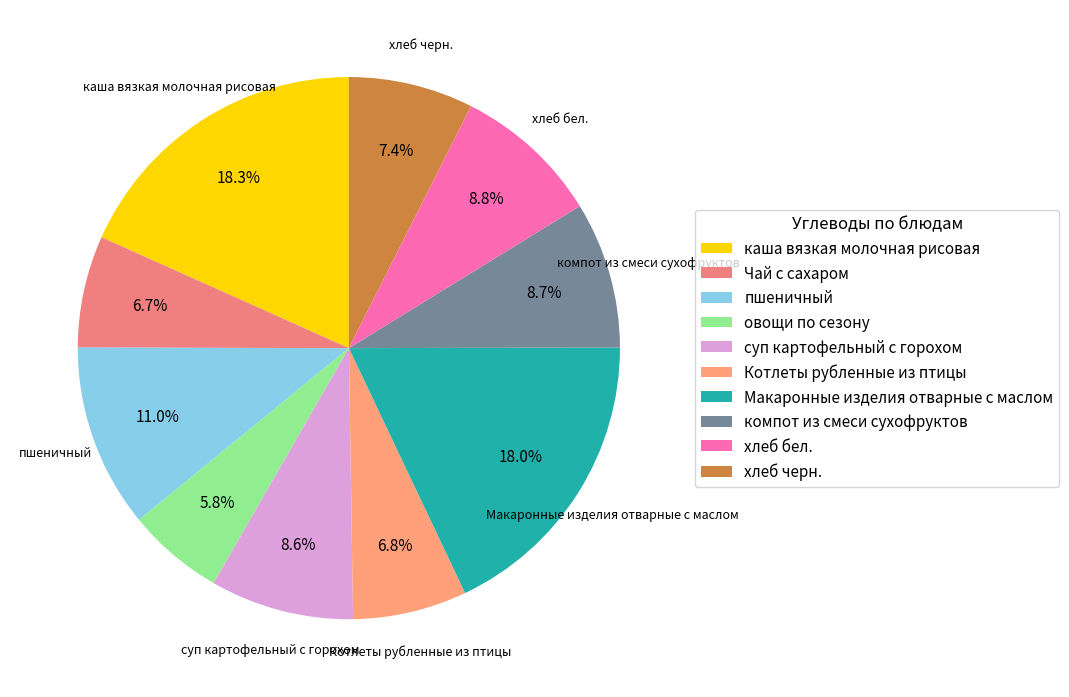

Does any single category account for the majority?

No